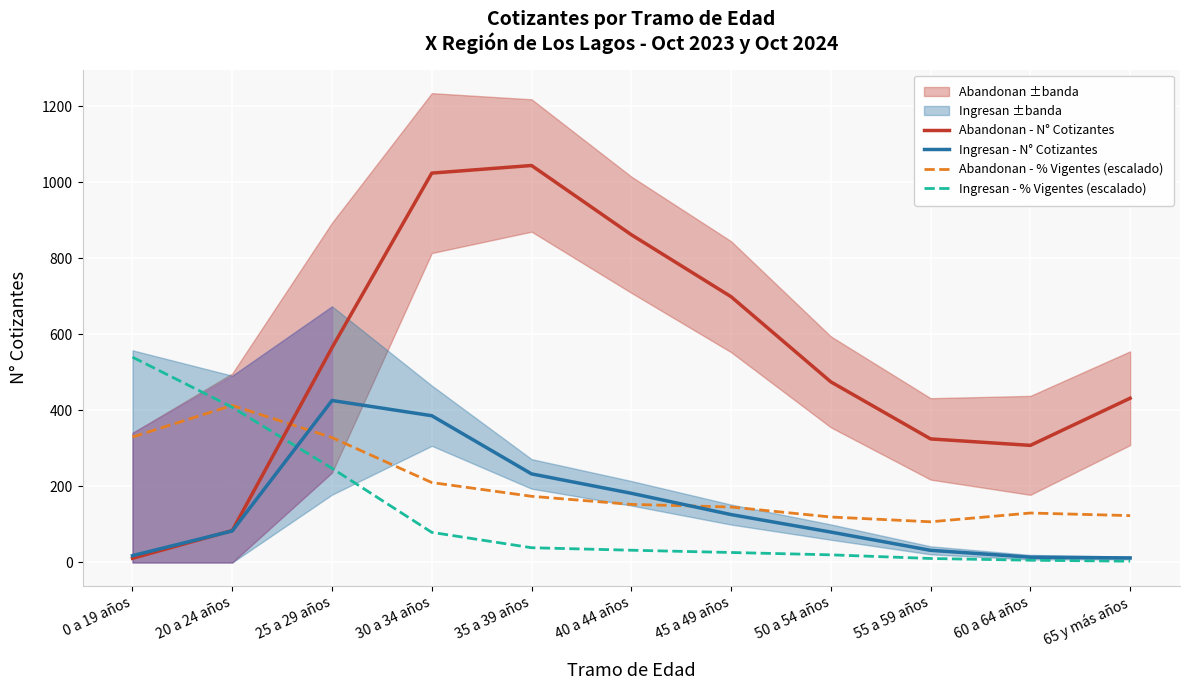

Where is Ingresan - % Vigentes (escalado) nearest to the value 271?

25 a 29 años